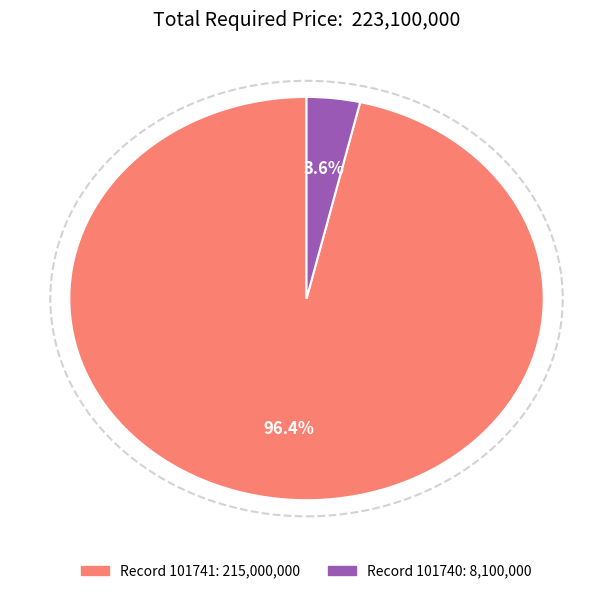

Is there a majority slice in this chart?

Yes